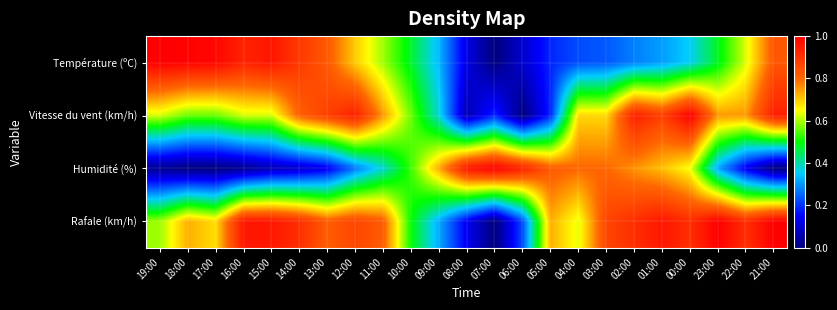

At how many categories does at least one series exceed 0?

23